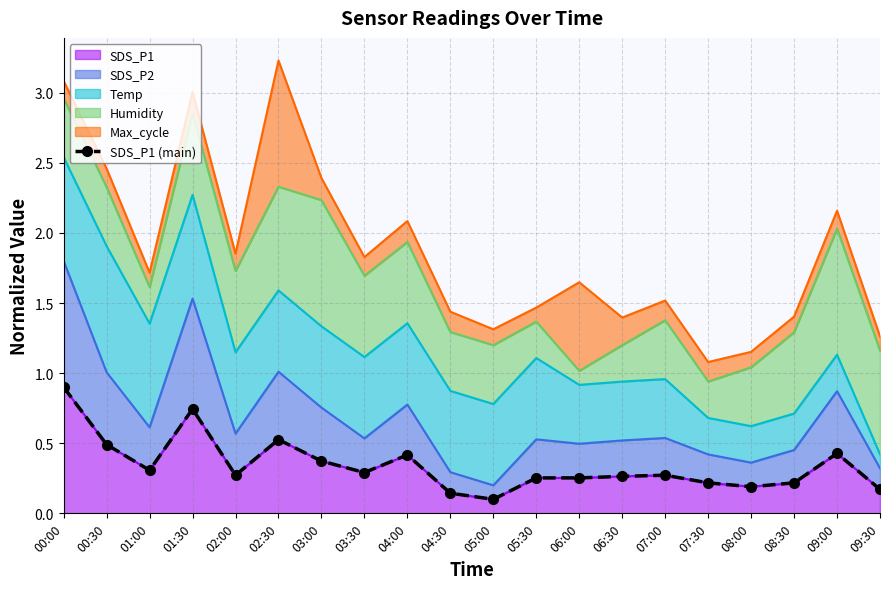

How many points are lower than both their immediate neighbors (excluding endpoints)?

5